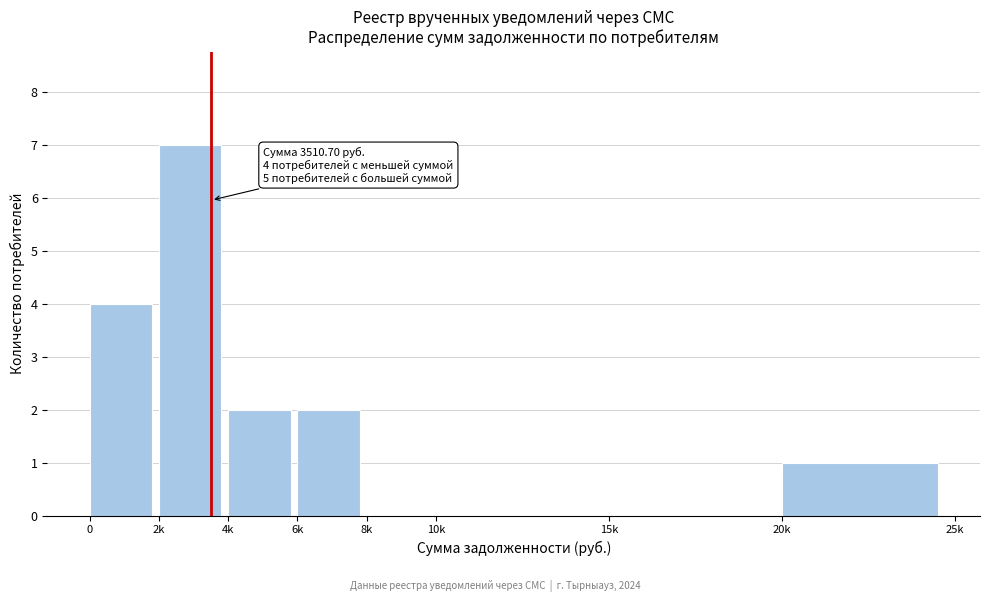

Reading left to right, list all the values displayed in this chart.

0=4	2k=7	4k=2	6k=2	8k=0	10k=0	15k=0	20k=1